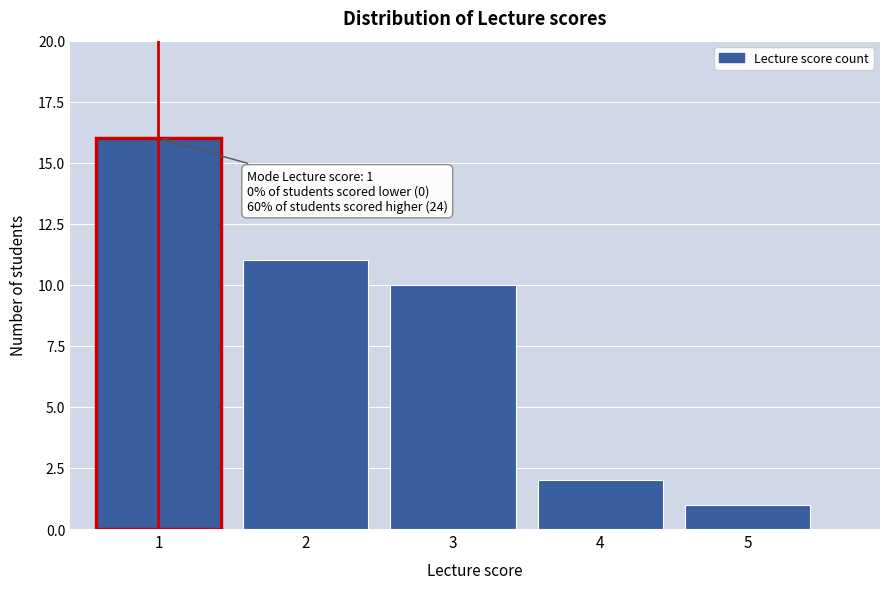

Reading right to left, list all the values displayed in this chart.

5=1	4=2	3=10	2=11	1=16